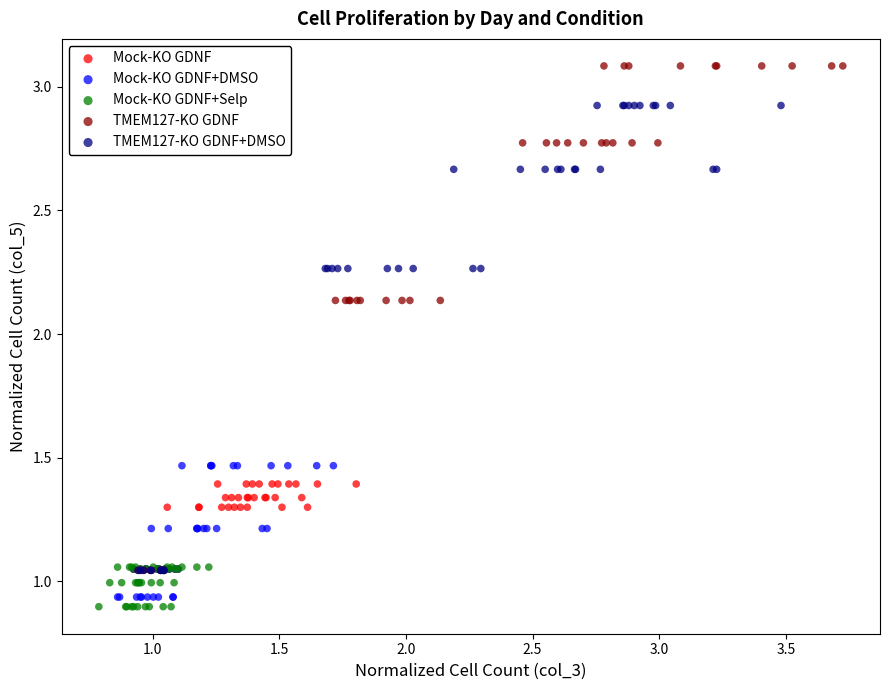

Which series has the widest spread of Y values?

TMEM127-KO GDNF